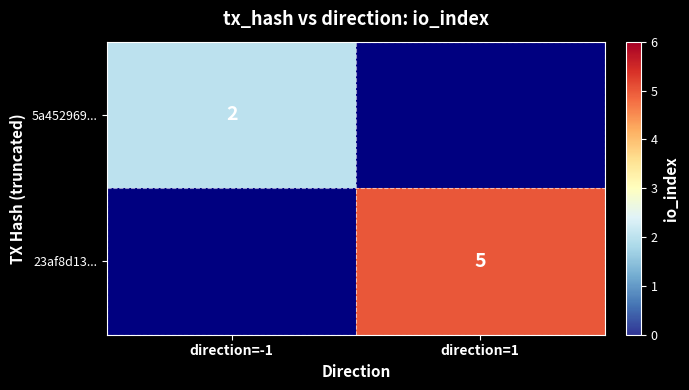

How many series are shown in this chart?

2